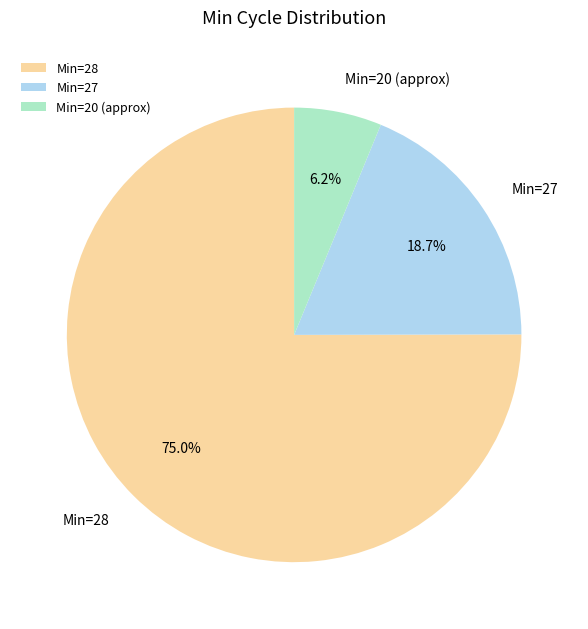

Which category has the biggest portion of the pie?

Min=28